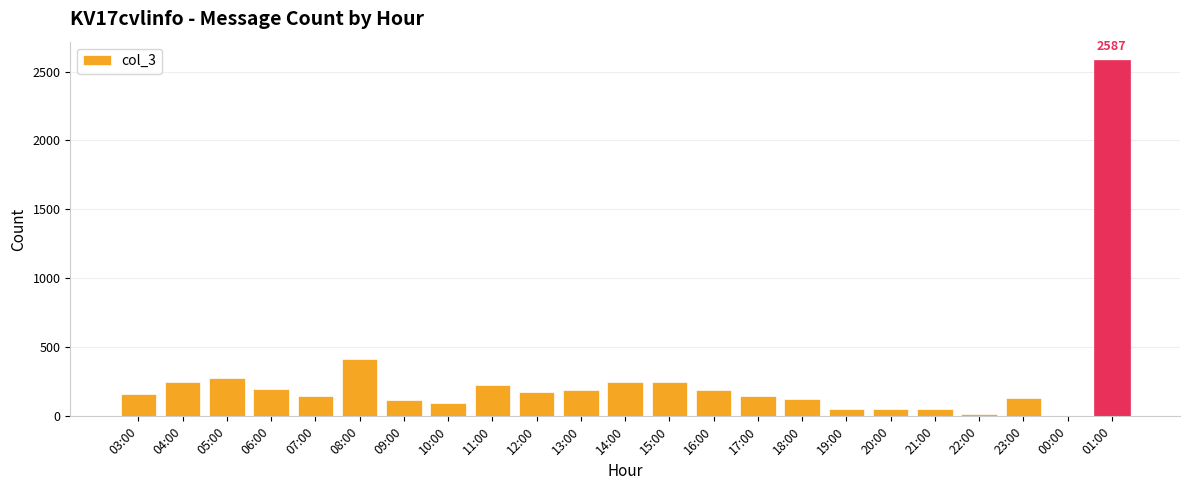

What is the sum of all values?

6121